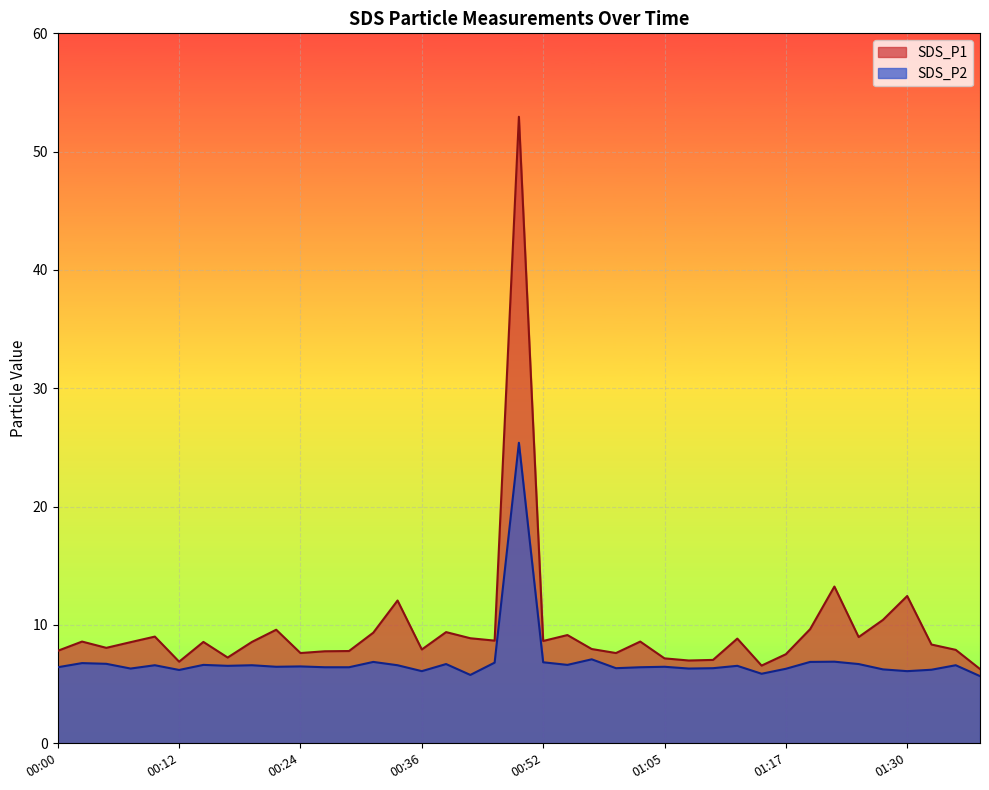

What is the minimum value shown in the chart?

5.7